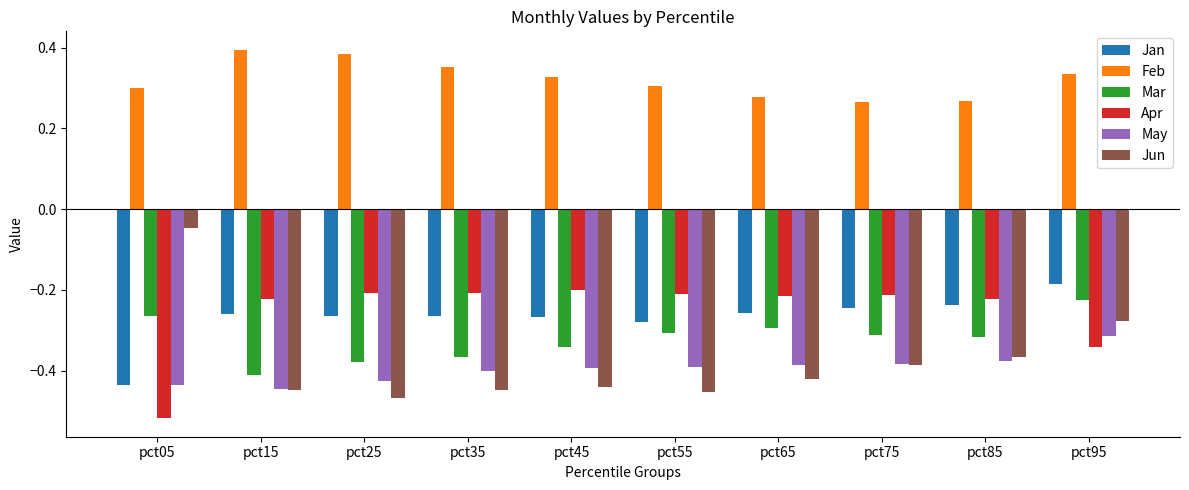

List the series in order of their peak value, highest first.

Feb, Jun, Jan, Apr, Mar, May